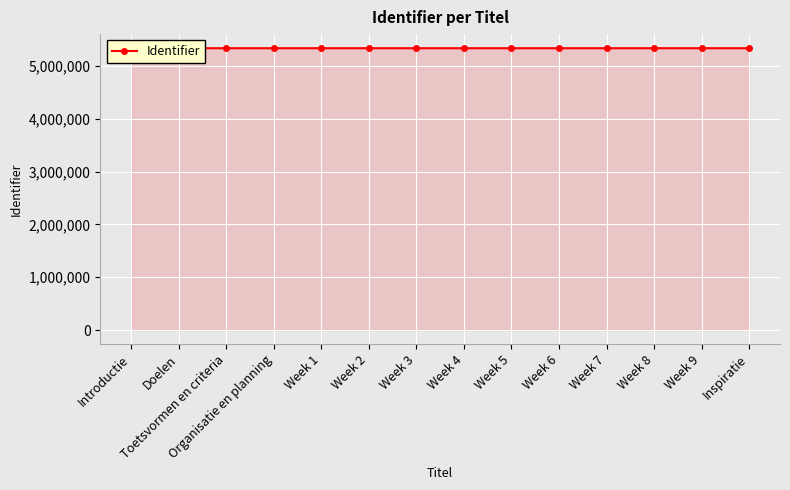

Reading left to right, extract all data points from this chart.

Introductie=5334246	Doelen=5334249	Toetsvormen en criteria=5334251	Organisatie en planning=5334253	Week 1=5334254	Week 2=5334256	Week 3=5334258	Week 4=5334260	Week 5=5334262	Week 6=5334264	Week 7=5334266	Week 8=5334268	Week 9=5334270	Inspiratie=5334272